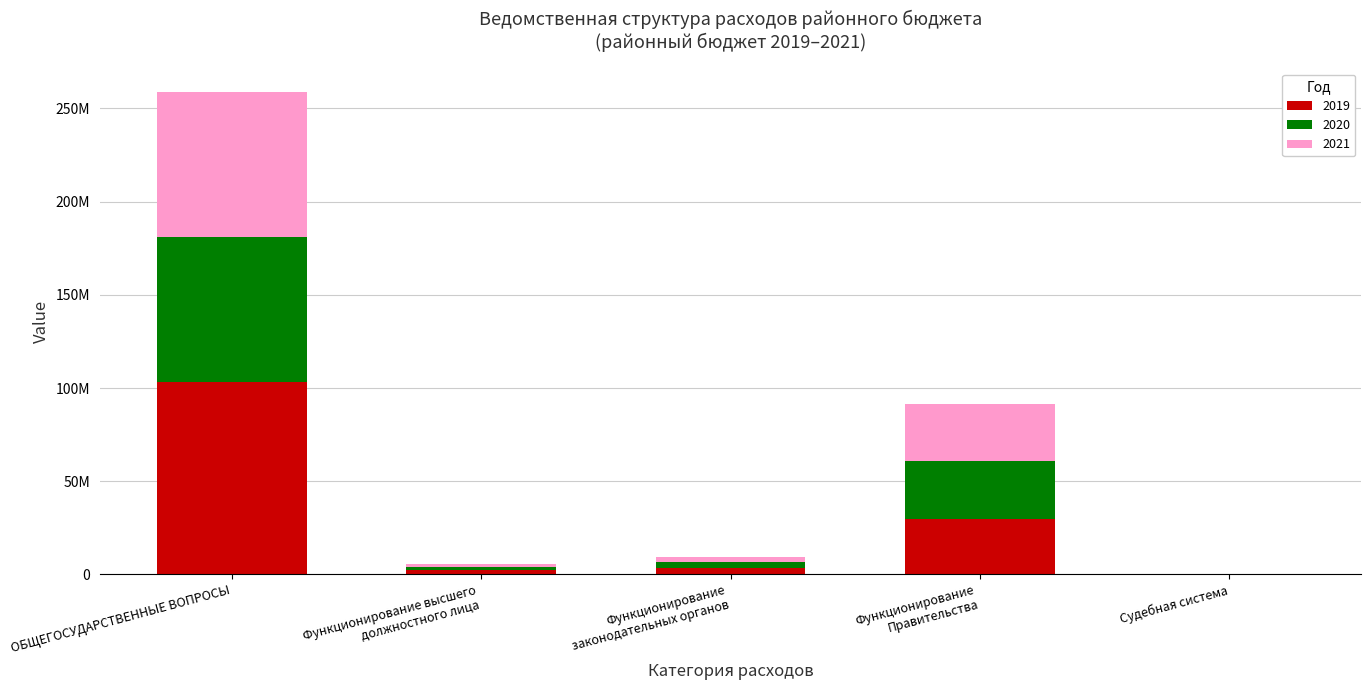

Are the bars grouped side by side (vs. stacked)?

No